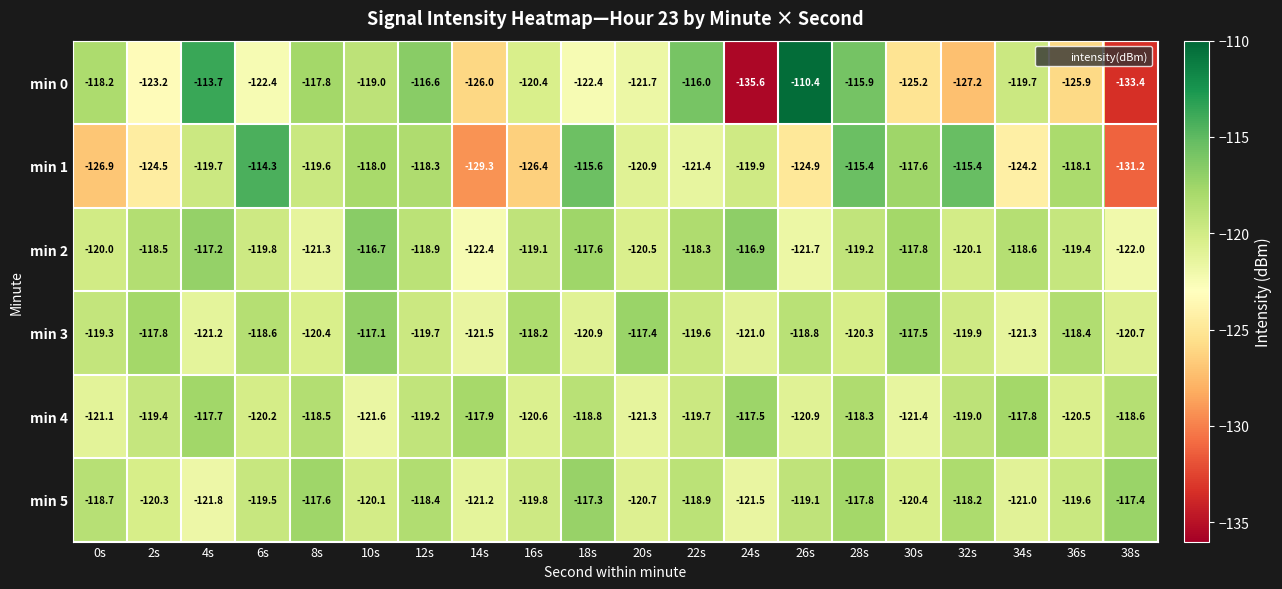

What is the spread (max minus min) of values at 20s?

4.3